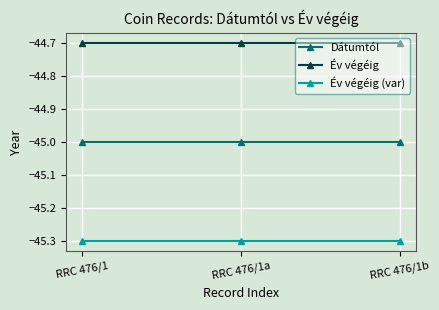

What is the greatest value displayed?

-44.7